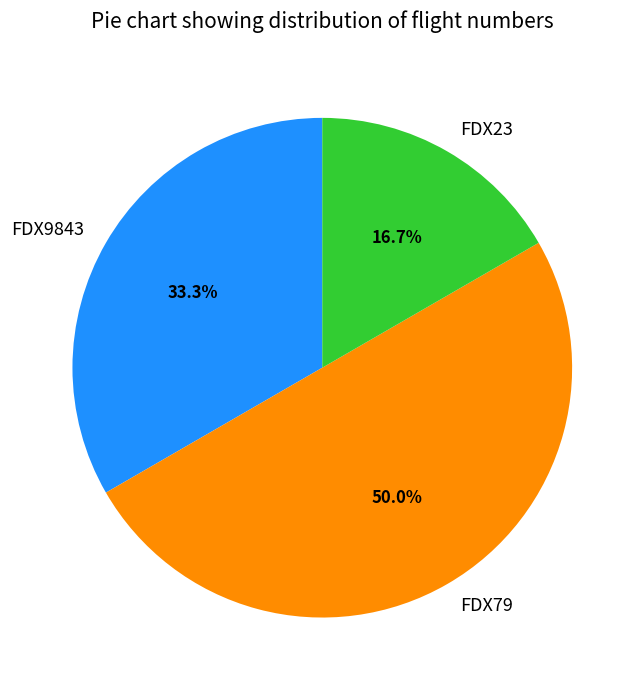

Count the number of slices in the pie.

3